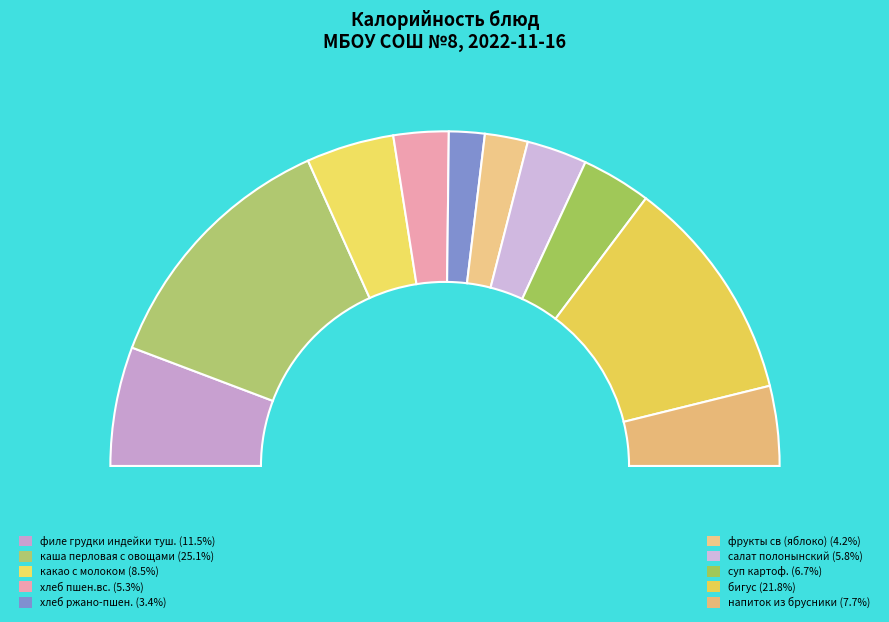

Count the number of slices in the pie.

10